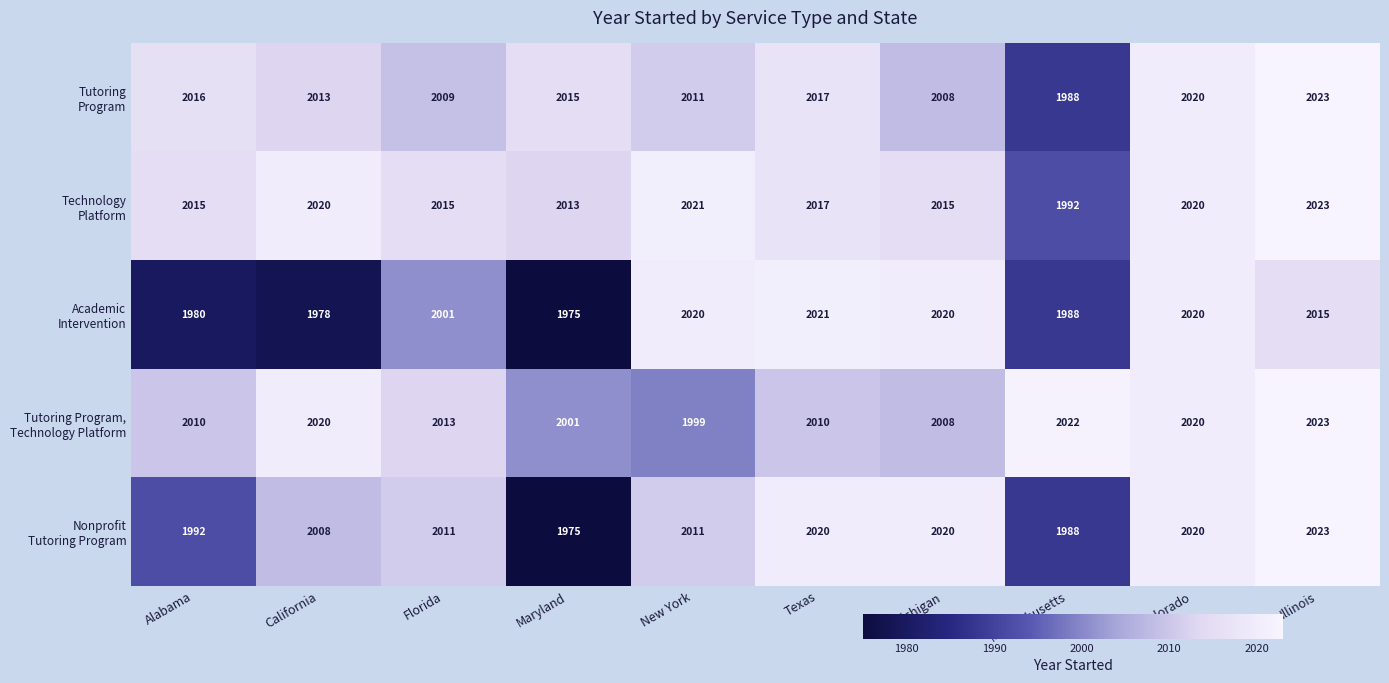

At how many categories does at least one series exceed 1989?

10